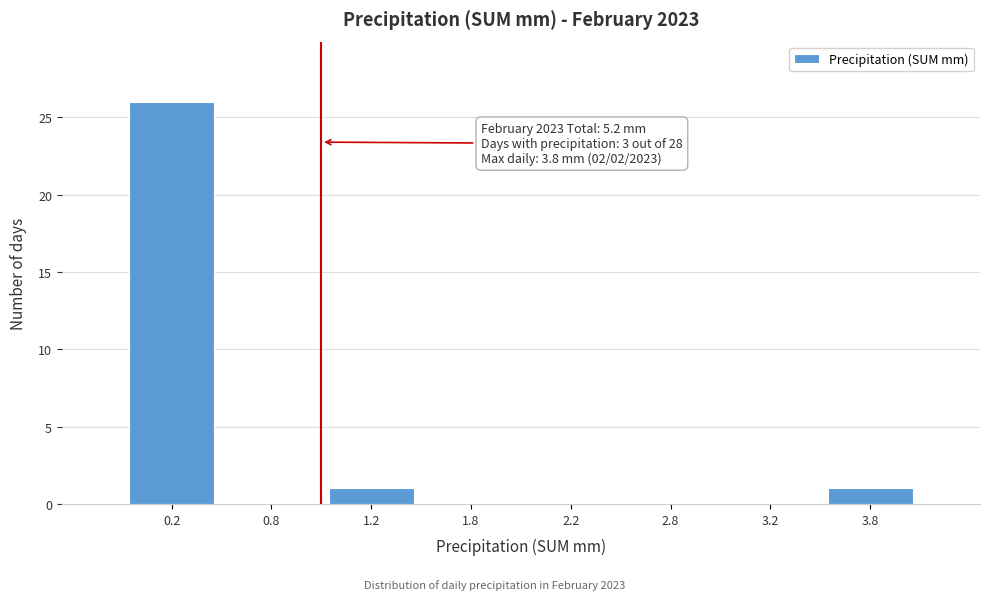

Reading right to left, extract all data points from this chart.

3.8=1	3.2=0	2.8=0	2.2=0	1.8=0	1.2=1	0.8=0	0.2=26